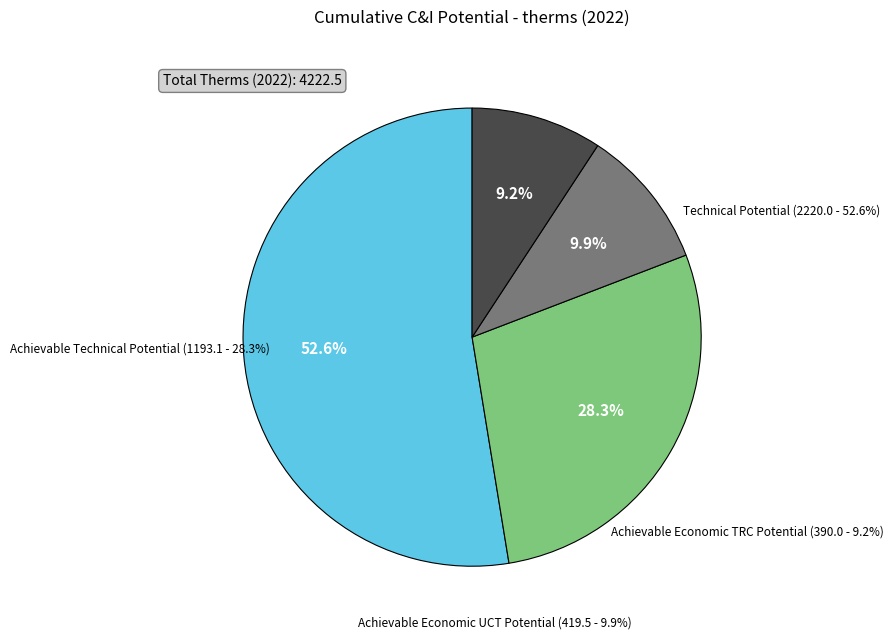

What is the largest slice in the pie chart?

Technical Potential